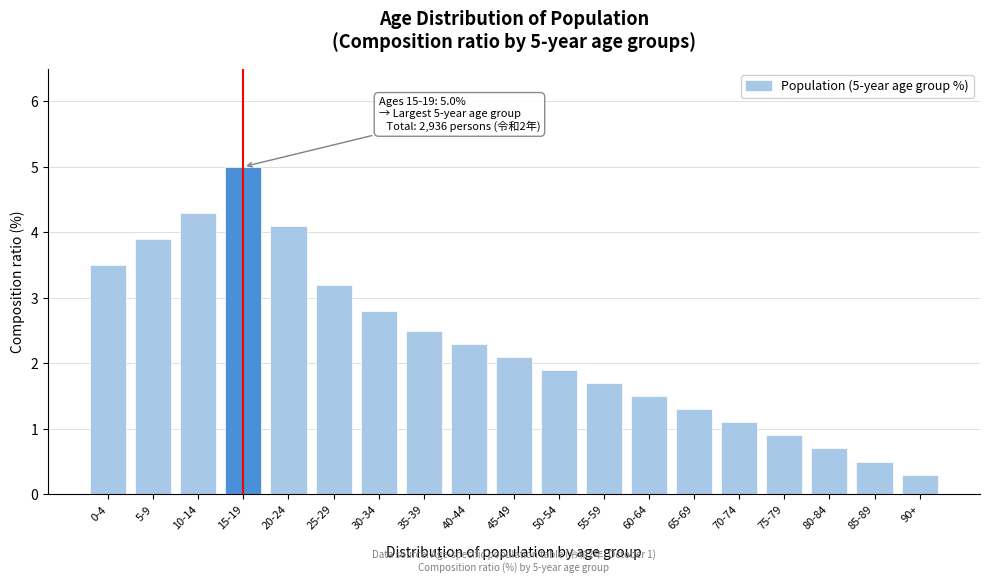

Reading left to right, transcribe all the data shown in this chart.

0-4=3.5	5-9=3.9	10-14=4.3	15-19=5.0	20-24=4.1	25-29=3.2	30-34=2.8	35-39=2.5	40-44=2.3	45-49=2.1	50-54=1.9	55-59=1.7	60-64=1.5	65-69=1.3	70-74=1.1	75-79=0.9	80-84=0.7	85-89=0.5	90+=0.3